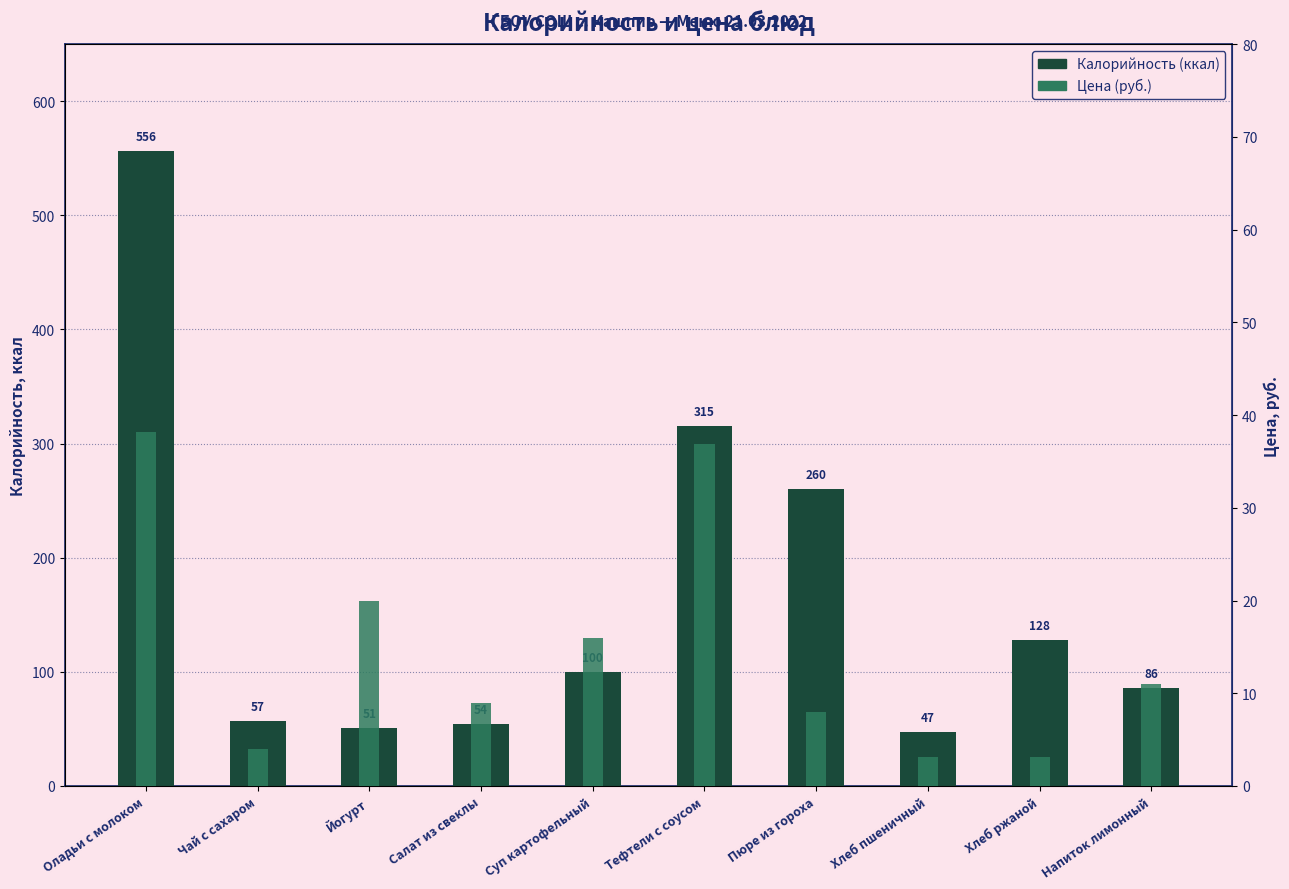

Which series has the largest total across all categories?

Калорийность (ккал)